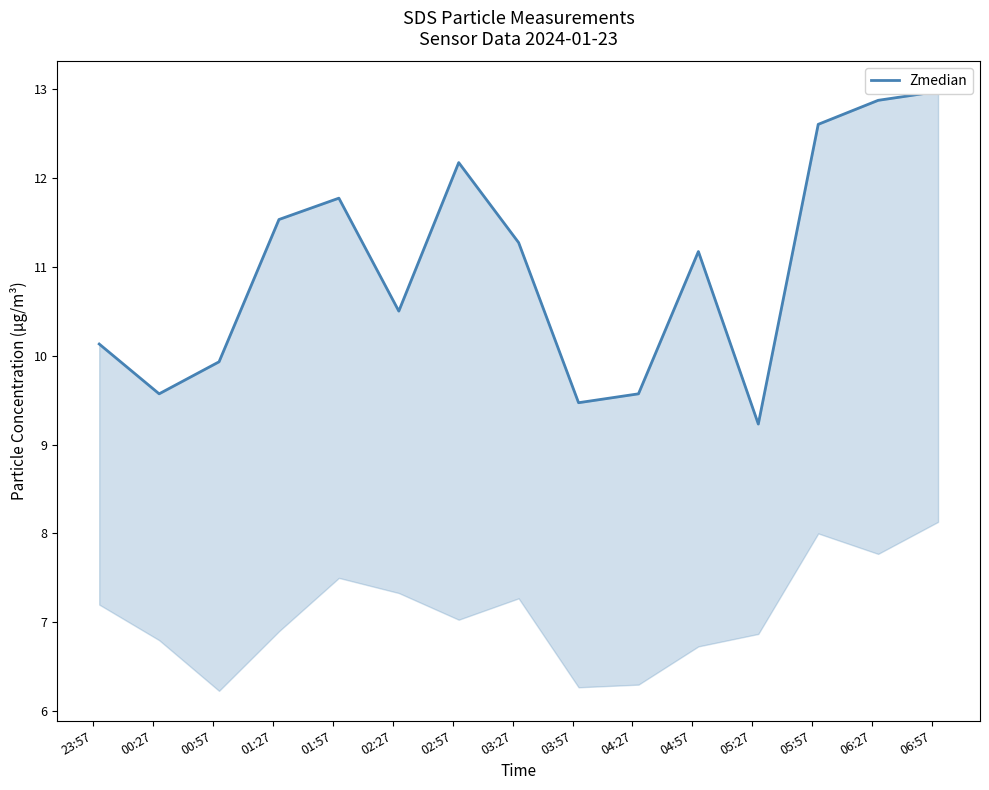

Which label corresponds to the largest value in the chart?

06:57